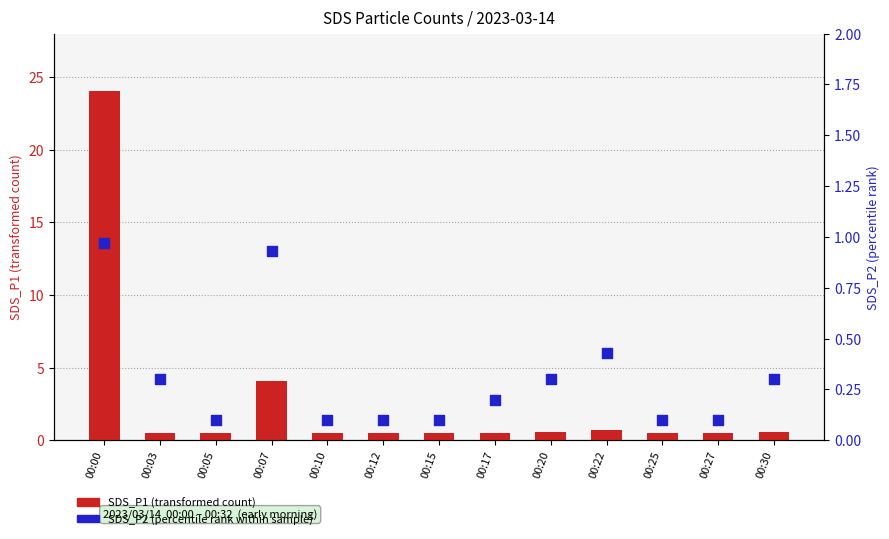

Which series has the largest total across all categories?

SDS_P1 (transformed count)